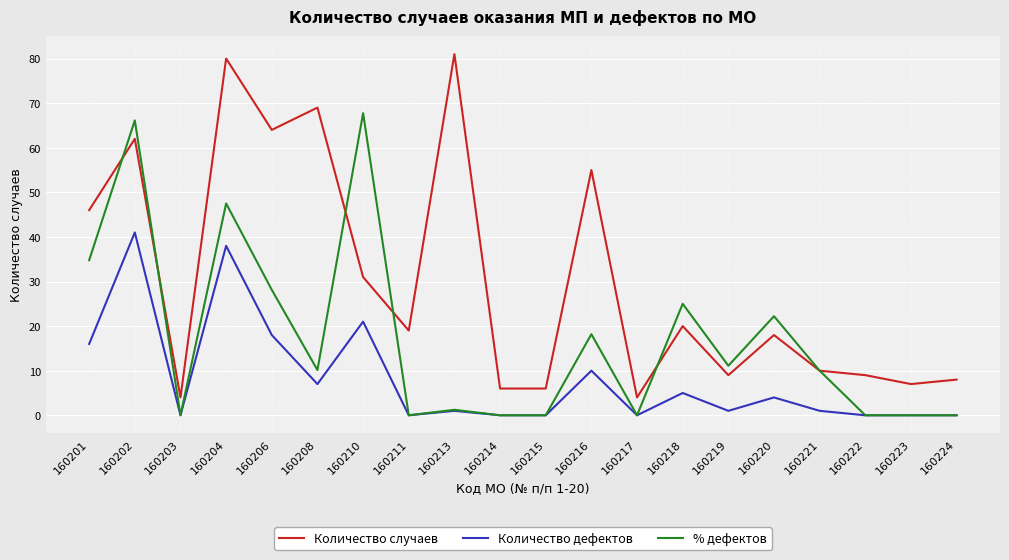

What is the maximum value for Количество дефектов?

41.0